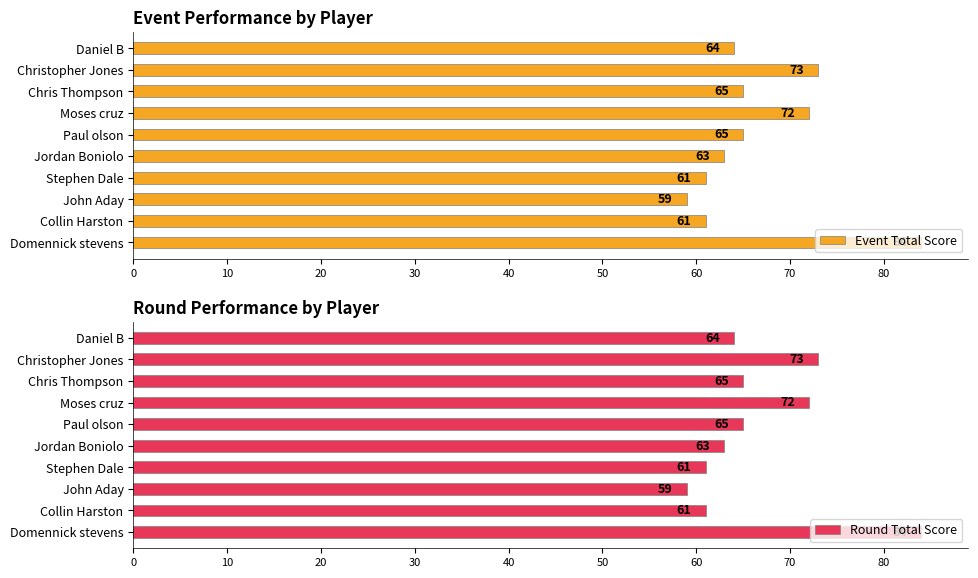

What are all the series names shown in the legend?

Event Total Score, Round Total Score